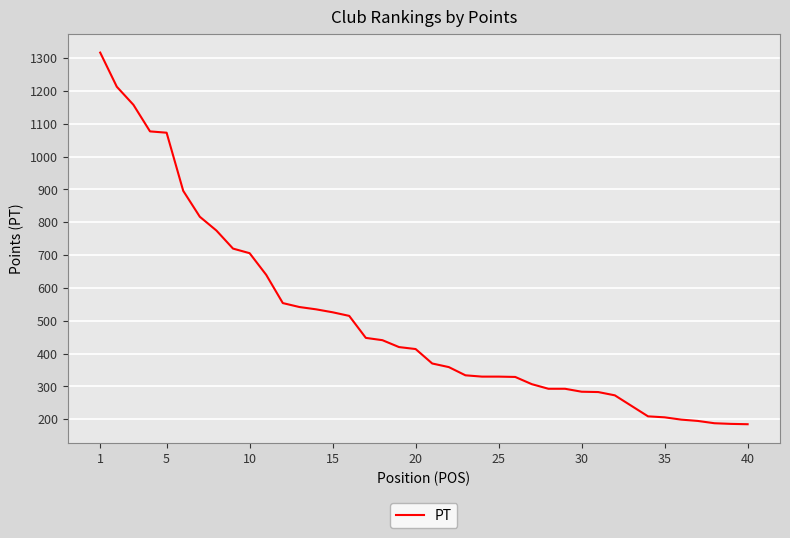

What is the difference between the maximum and minimum values?

1132